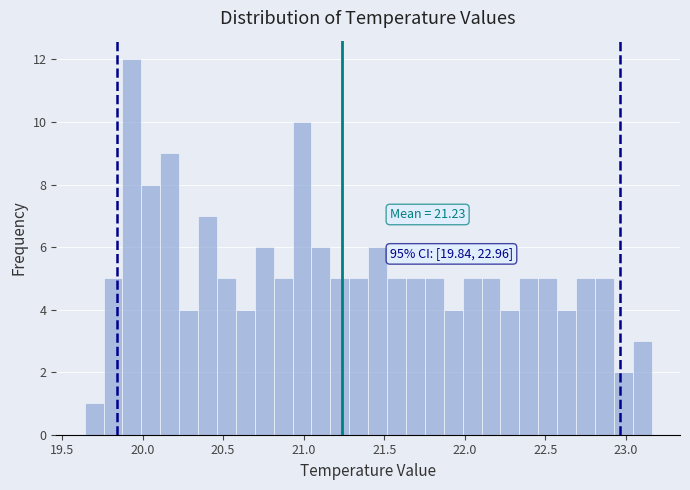

Read against the x-axis, roughly where is the centre of the tallest bar?

19.95